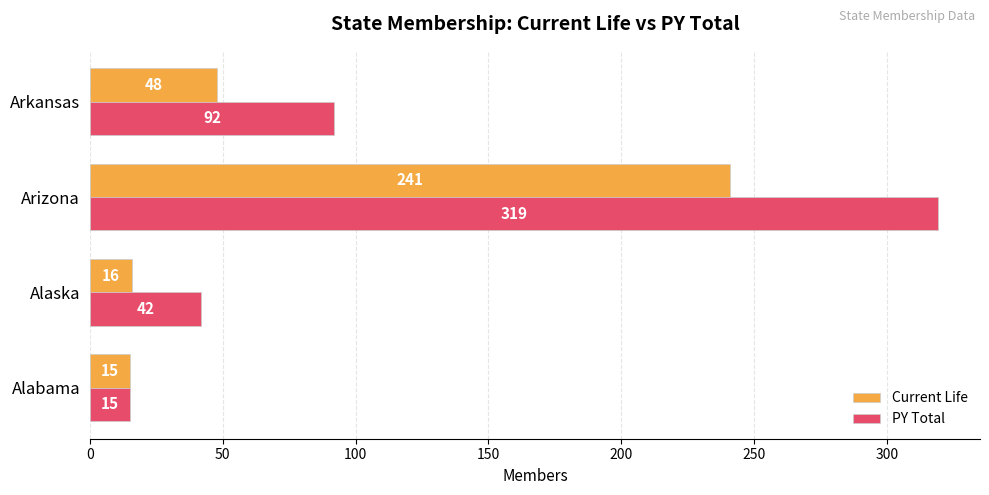

What is the spread (max minus min) of values at Arkansas?

44